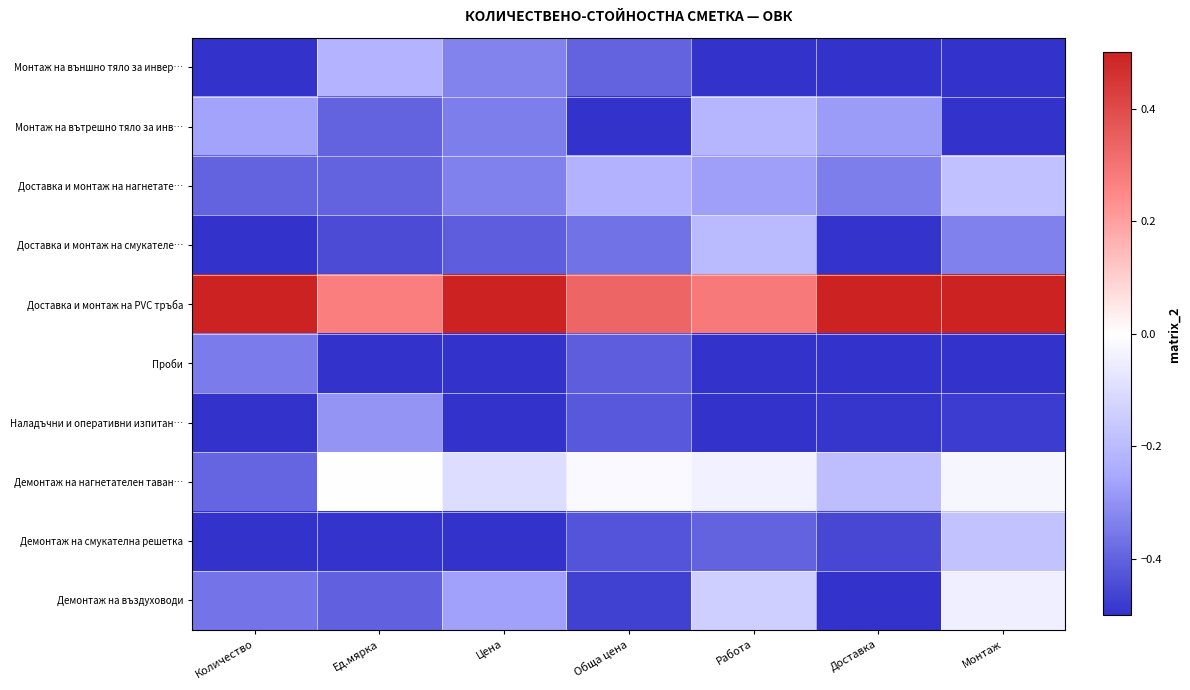

Which series changed the most between Обща цена and Монтаж?

Демонтаж на въздуховоди